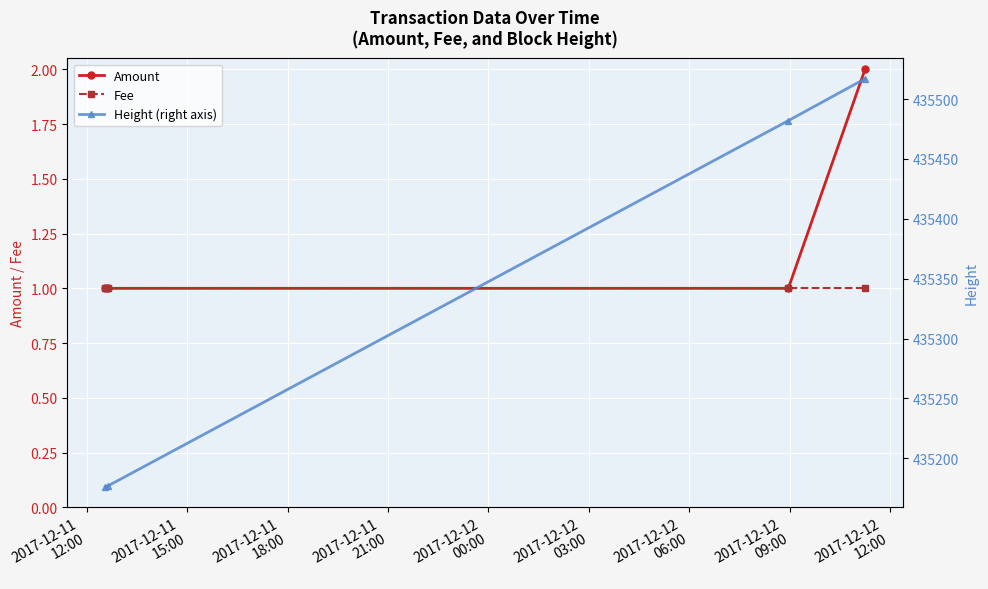

Which category has the lowest value in the Height (right axis) series?

2017-12-11
12:00